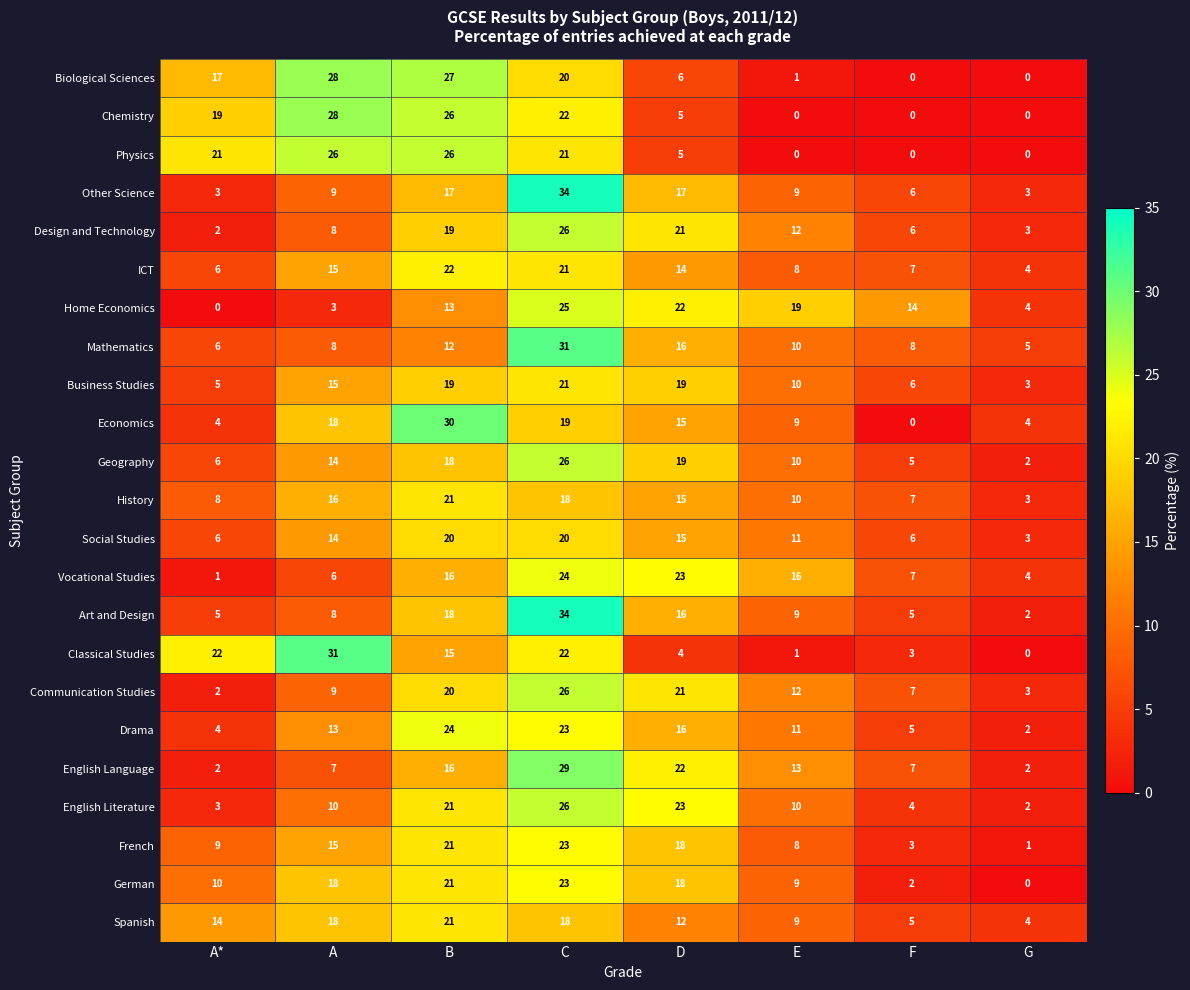

What is the sum of the Mathematics values at A and G?

13